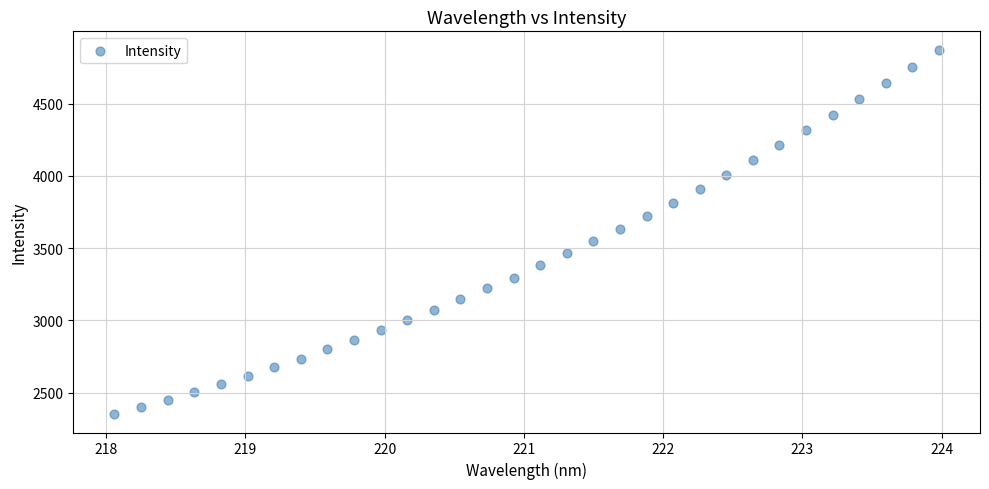

What is the range of X values (max minus min)?

5.9